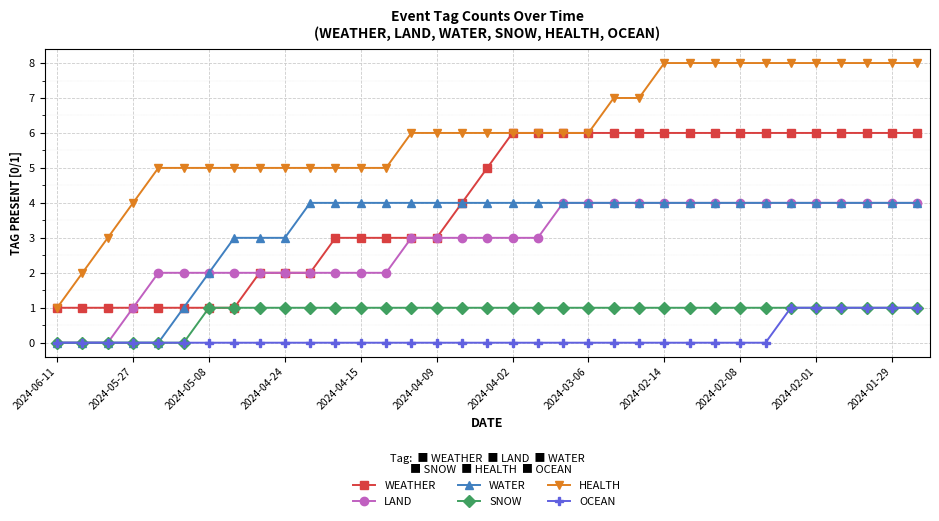

What is the difference between the maximum and second lowest values in the LAND series?

4